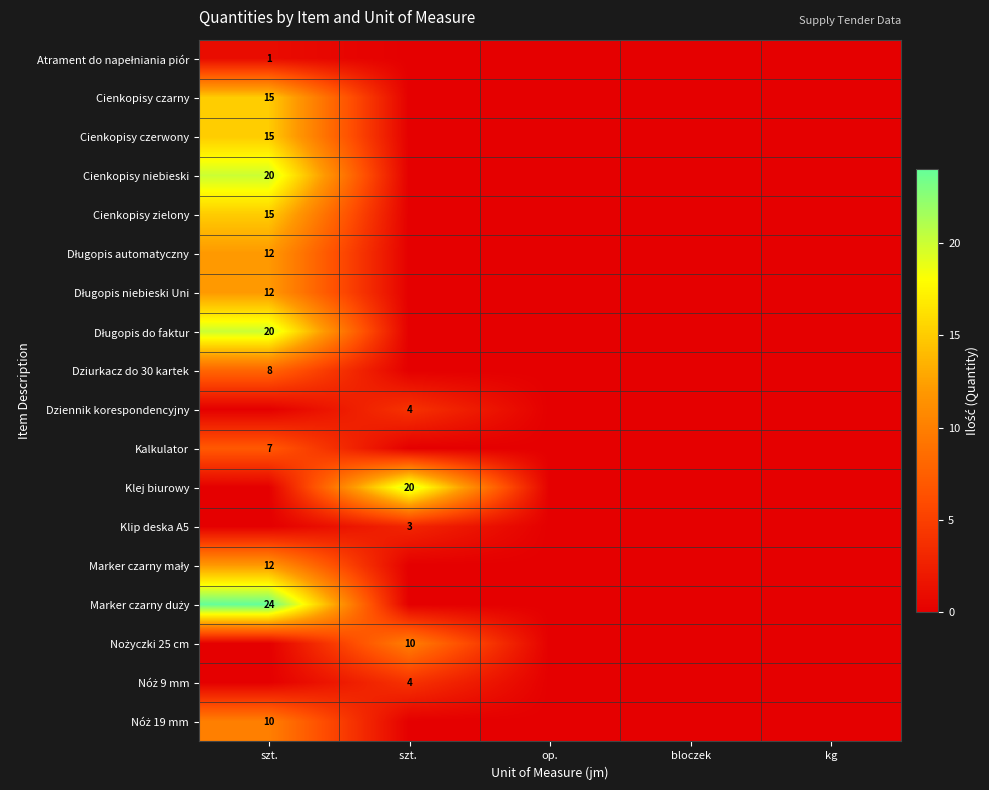

How many categories are shown in the chart?

5